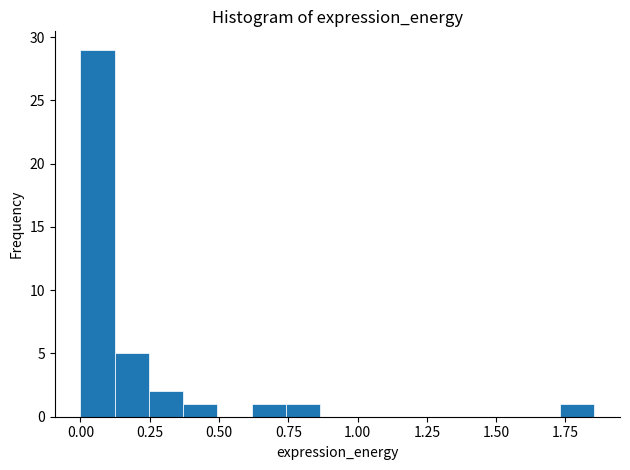

Read against the x-axis, roughly where is the centre of the tallest bar?

0.05